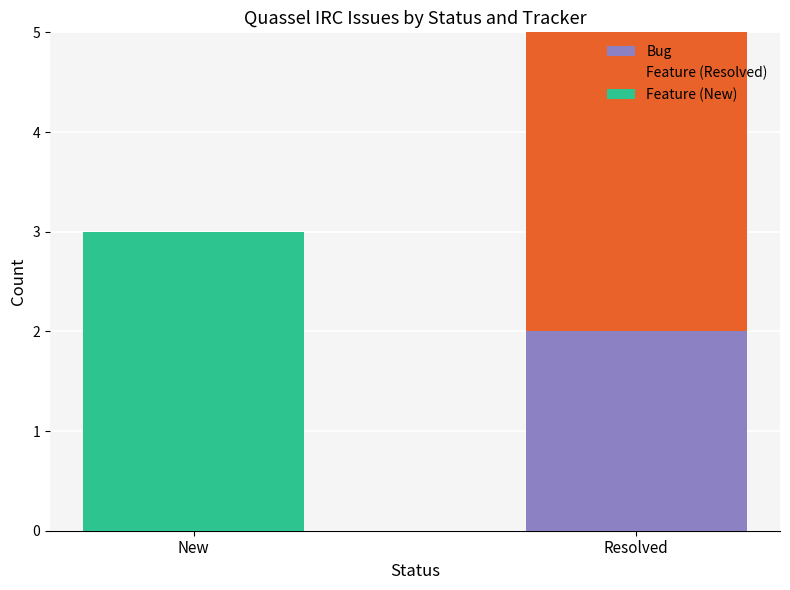

At which label does Bug reach its peak?

Resolved